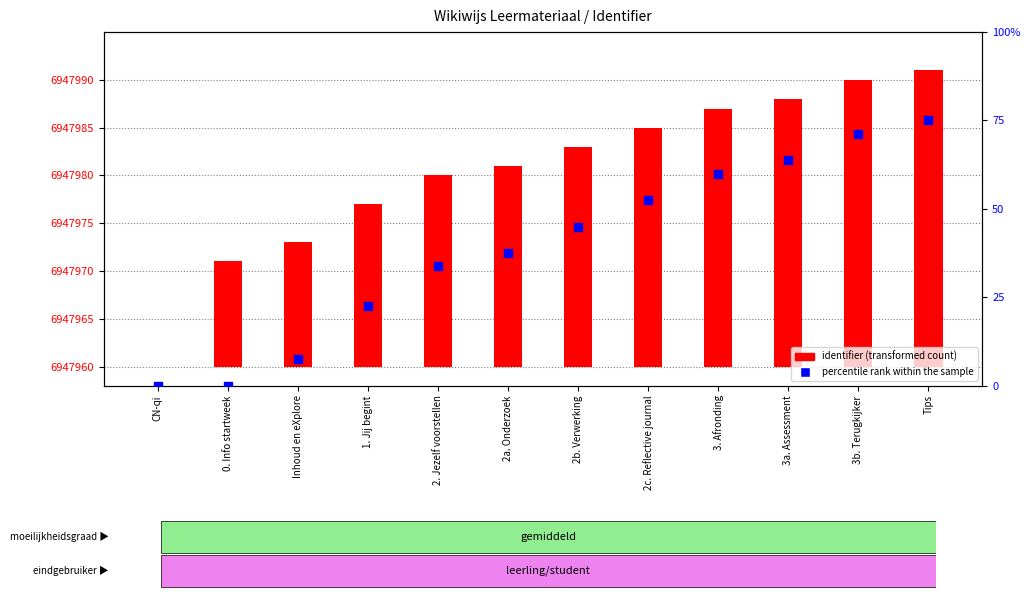

What is the ratio of the value at Inhoud en eXplore to the value at 2c. Reflective journal?

0.1